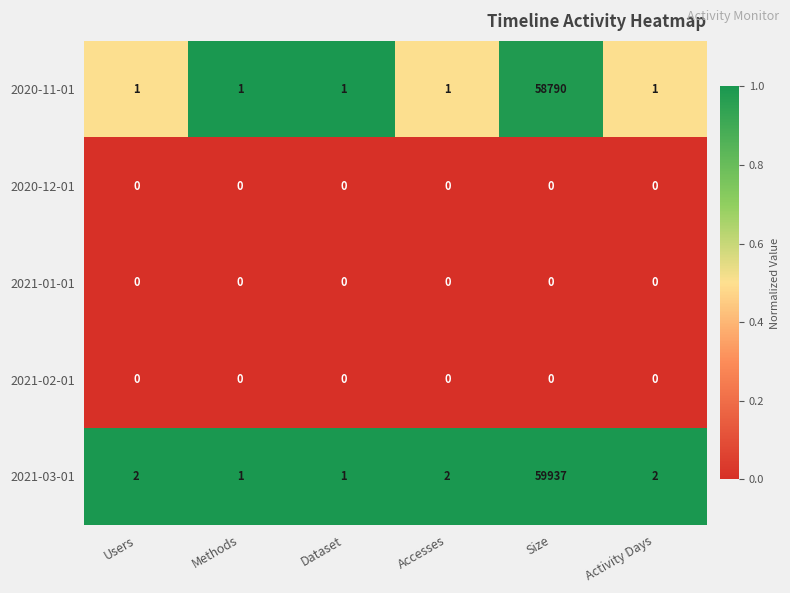

Which series has the largest total across all categories?

2021-03-01